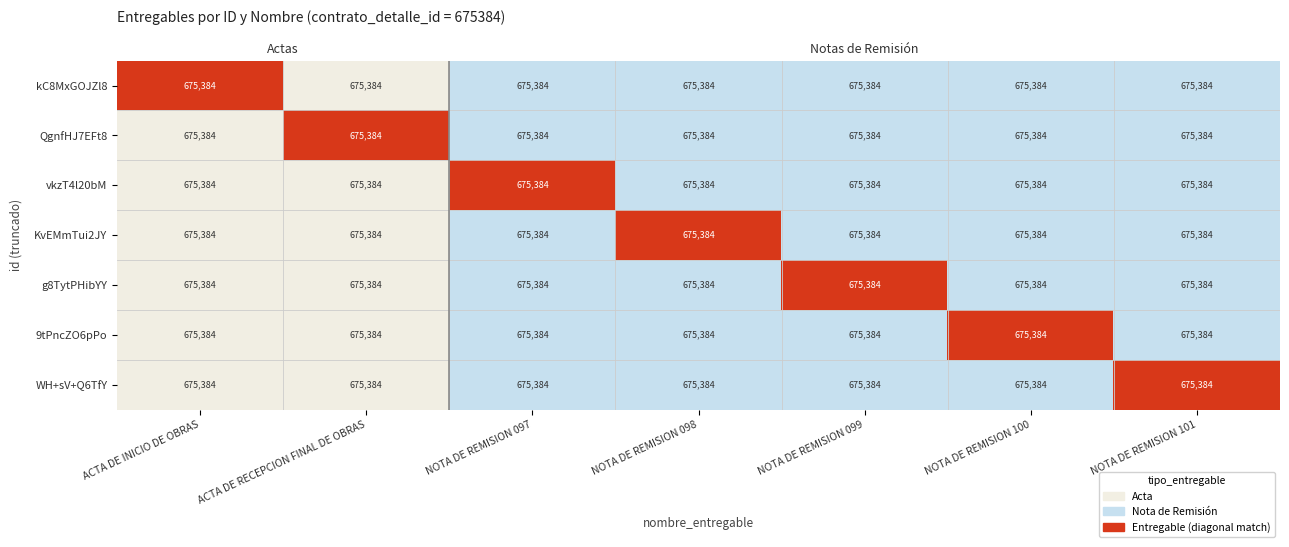

Which series has the widest spread of values?

kC8MxGOJZl8